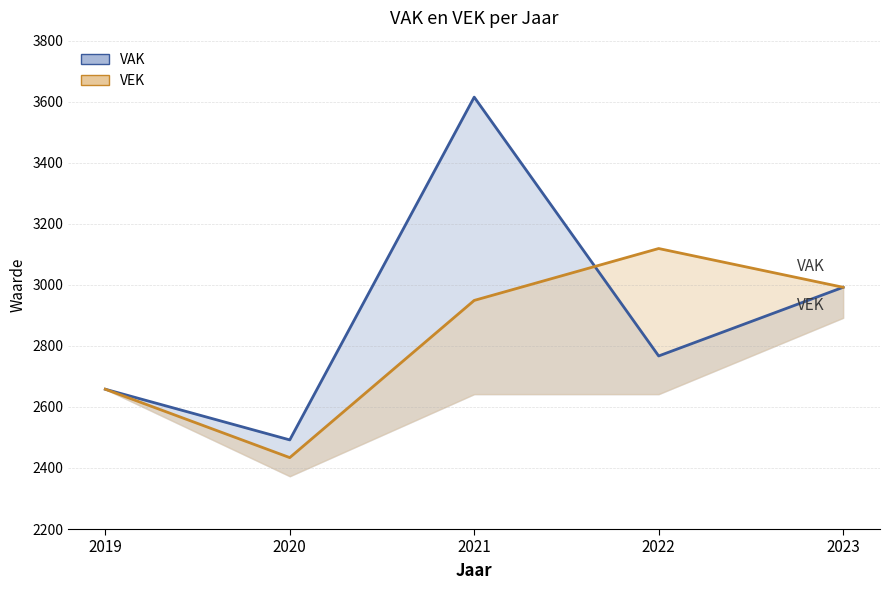

The value of VAK at 2023 is 1824. True or false?

False